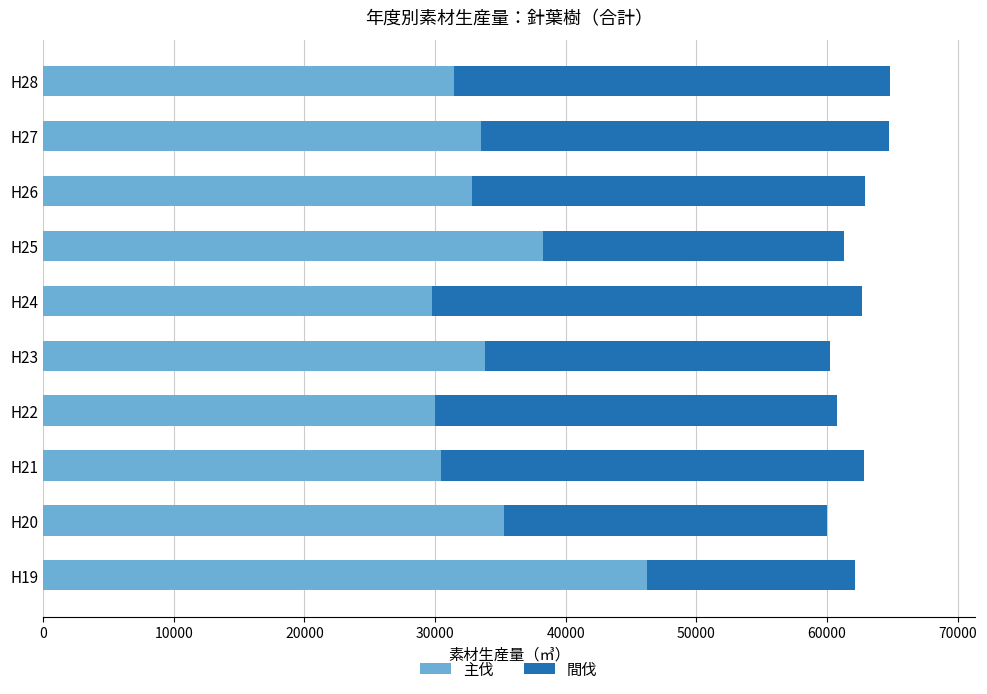

What is the average value of the 主伐 series?

34160